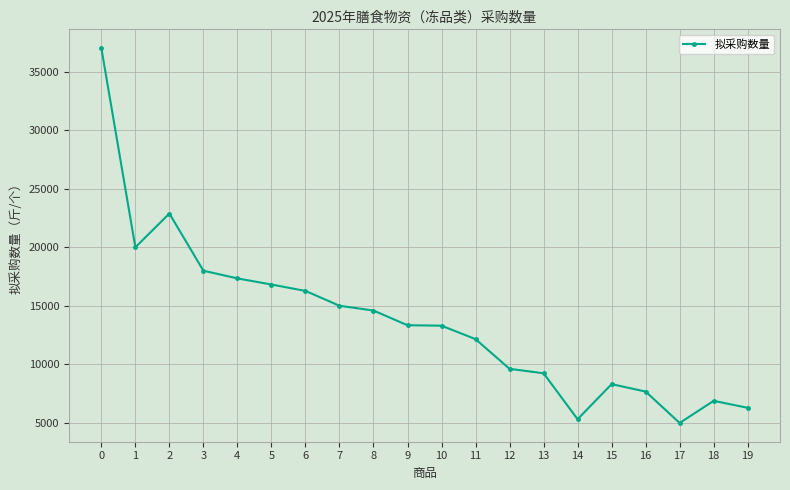

Which label corresponds to the smallest value in the chart?

17